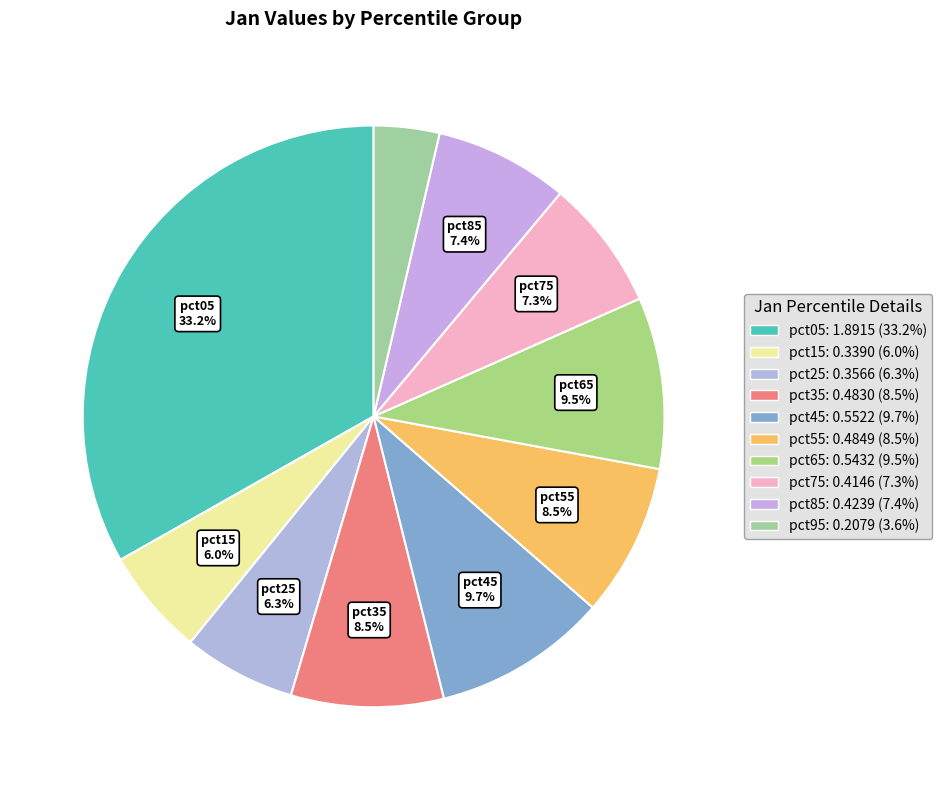

How many segments does this pie chart have?

10